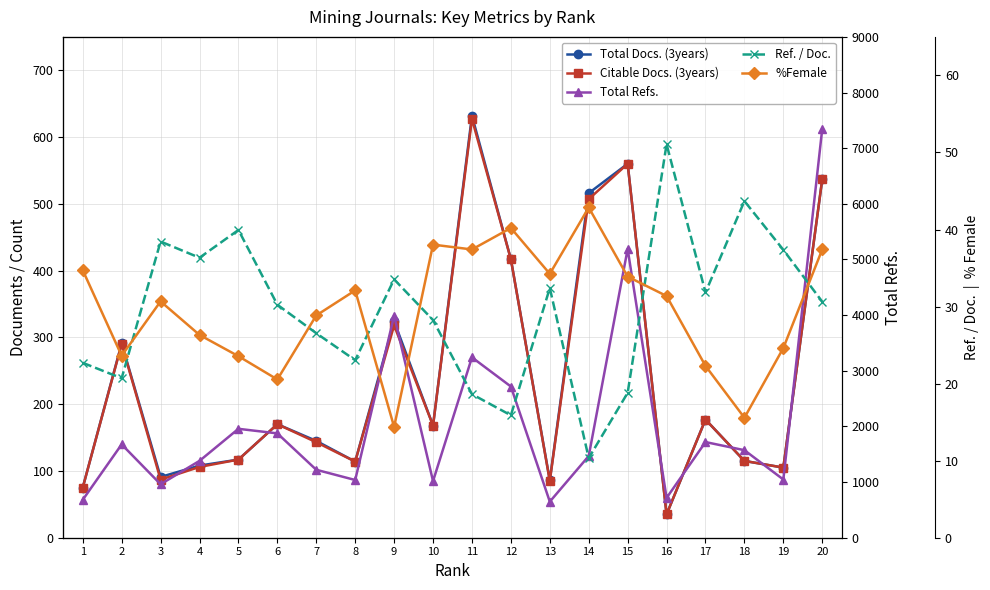

True or false: Total Docs. (3years) has a value of 86.0 at 13.

True